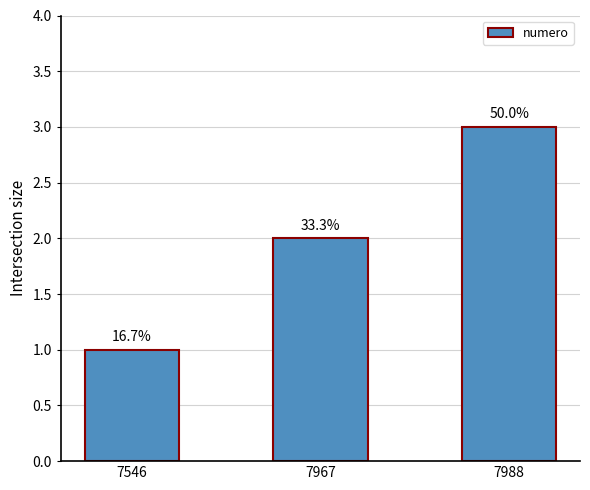

At which category does the chart reach its minimum across all series?

7546